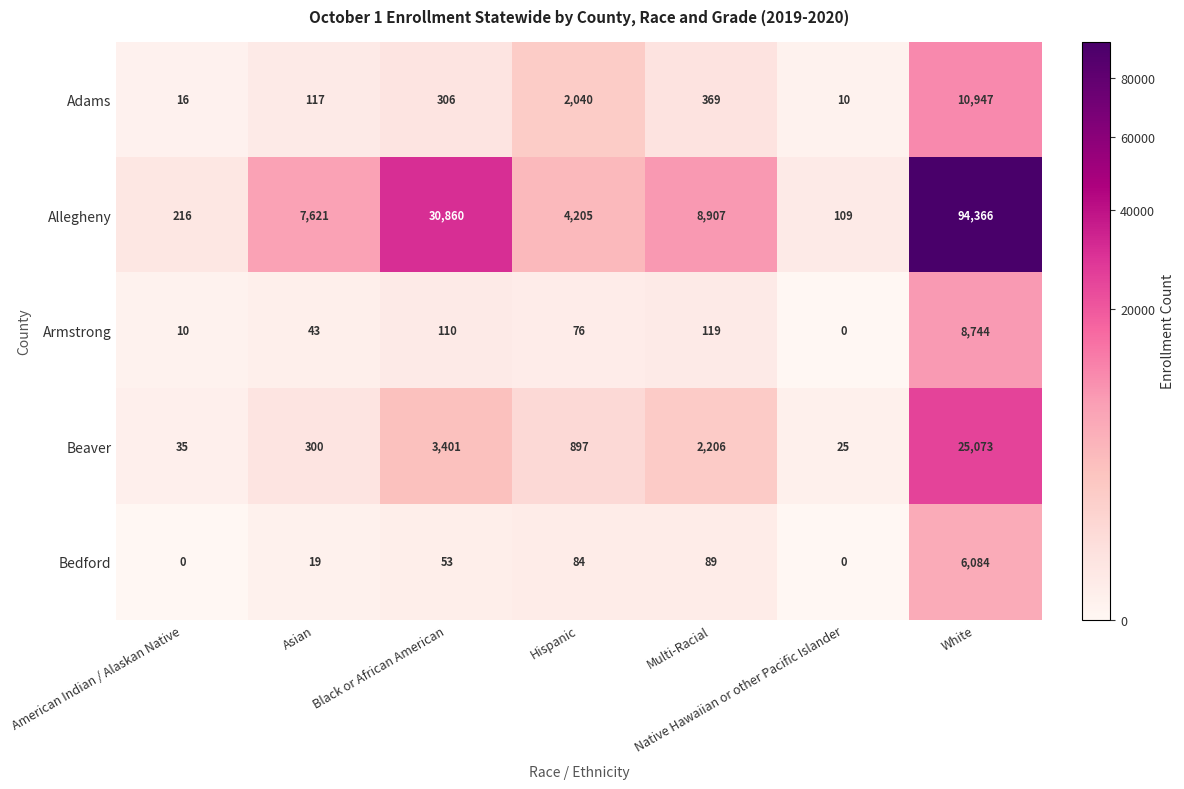

What is the sum of the Bedford values at Black or African American and Asian?

72